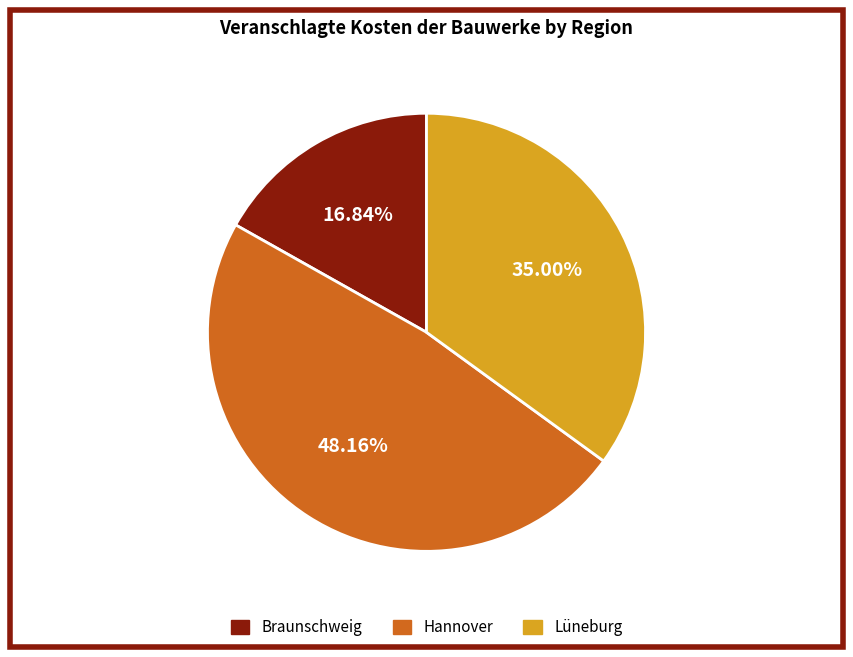

To the nearest percent, what is the combined percentage of Lüneburg and Braunschweig?

52%